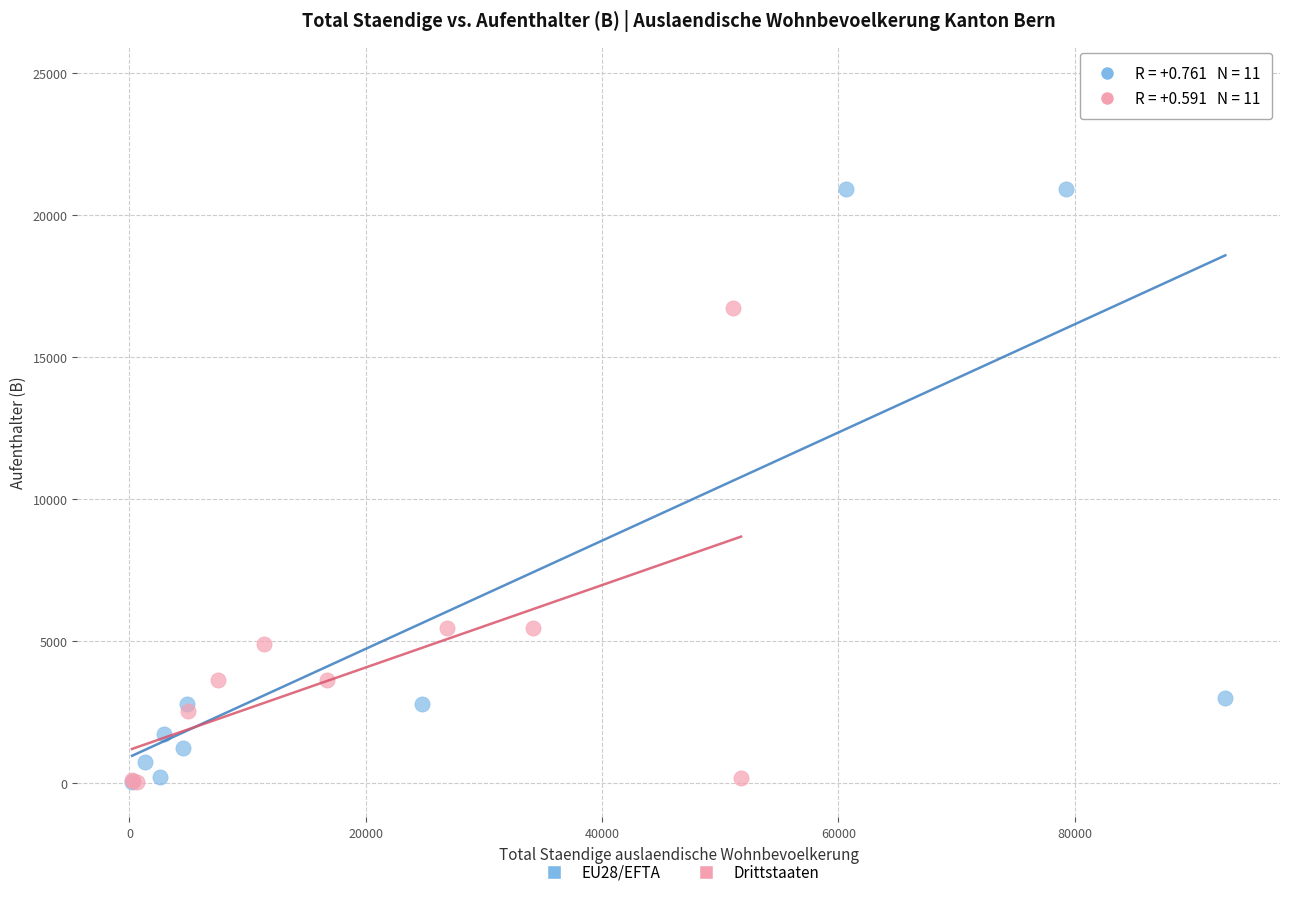

Which series contains the highest Y value?

EU28/EFTA